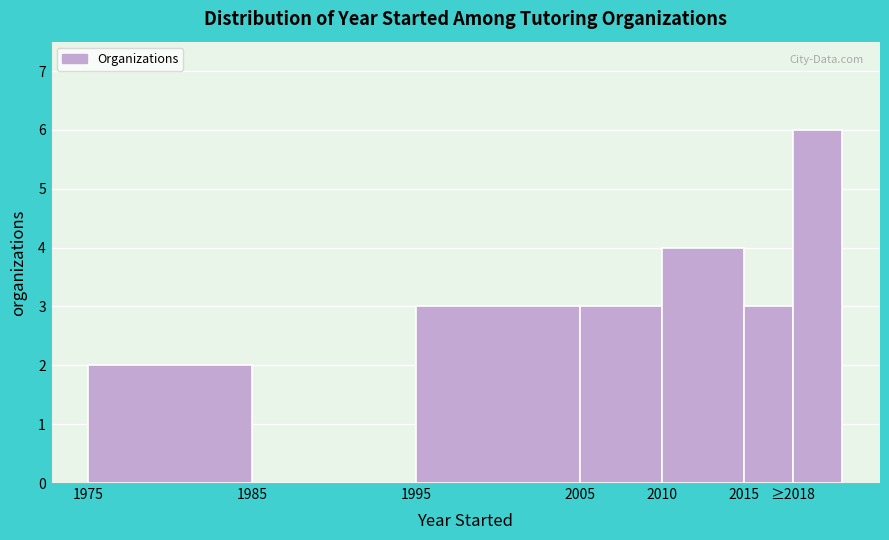

Reading right to left, what are all the values shown in this chart?

≥2018=6	2015=3	2010=4	2005=3	1995=3	1985=0	1975=2